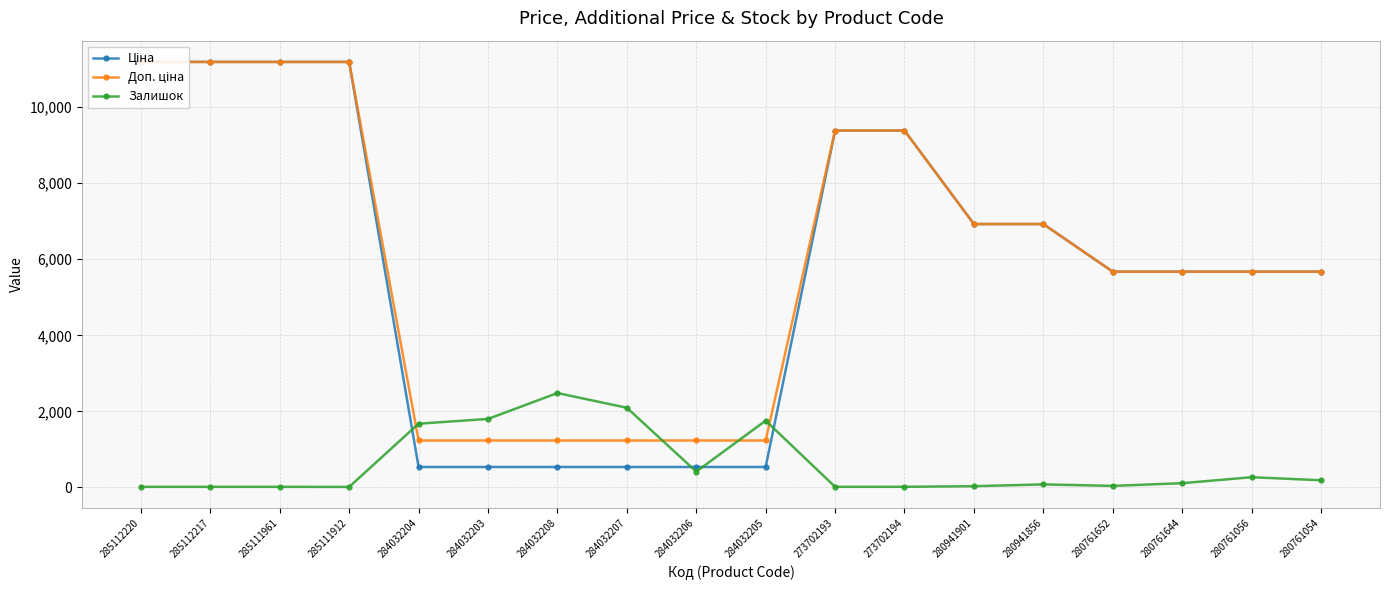

What is the average value of the Ціна series?

5739.0